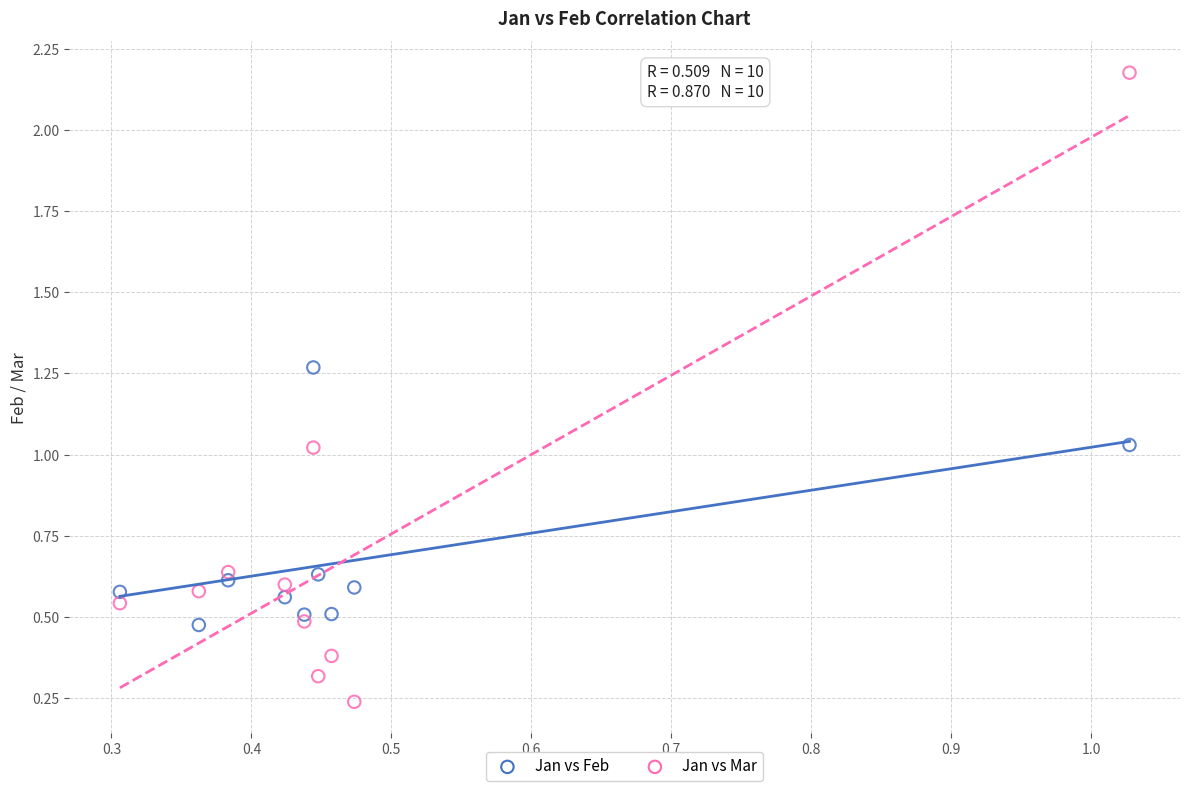

What are all the series names shown in the legend?

Jan vs Feb, Jan vs Mar